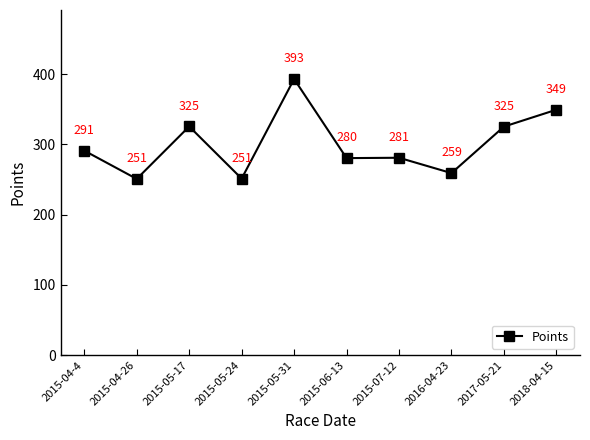

The value at 2017-05-21 is 325.2. True or false?

True